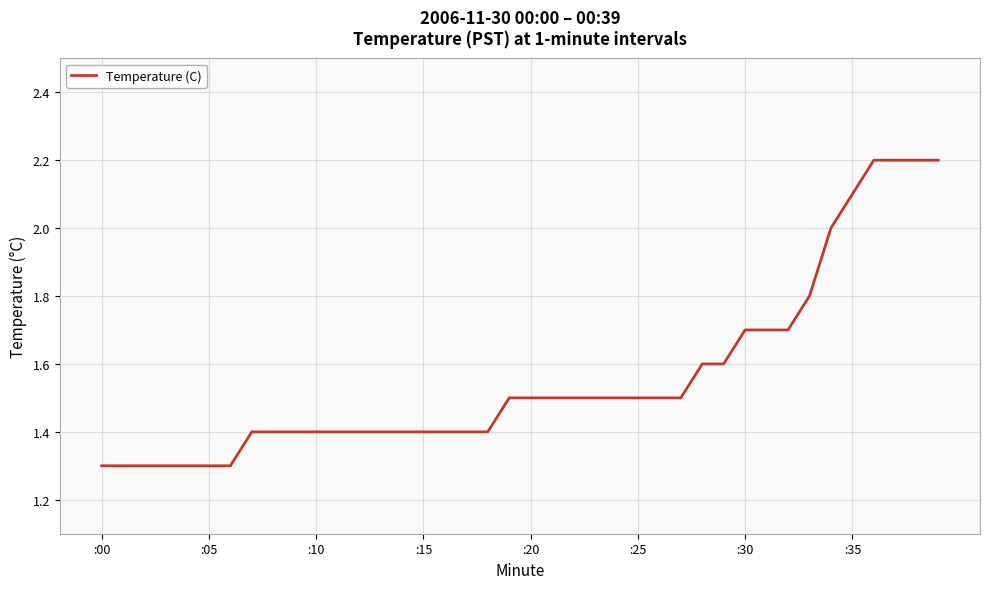

What is the maximum value shown in the chart?

2.2